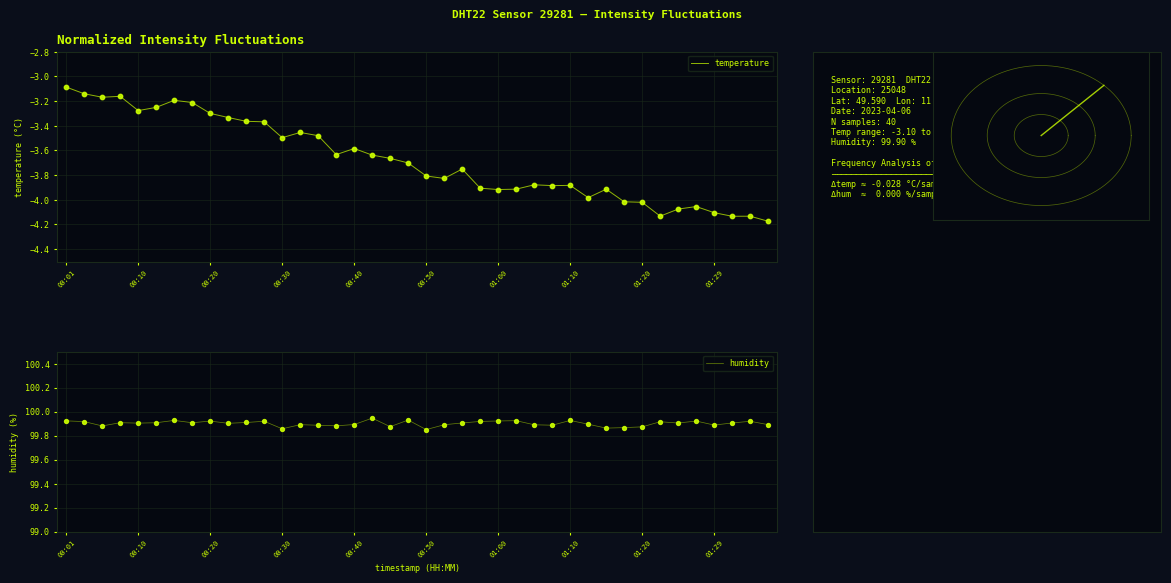

At which category is the sum across all series the highest?

00:01